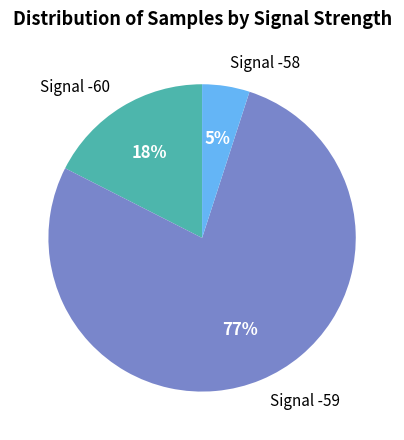

What percentage is the Signal -59 slice, to the nearest percent?

77%